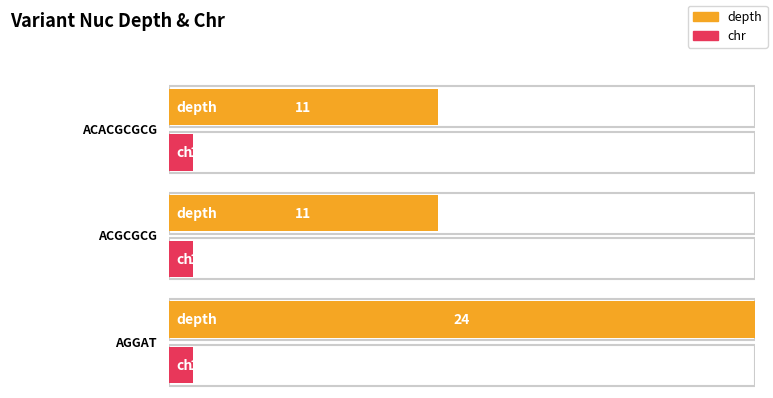

How many groups of bars are there?

3